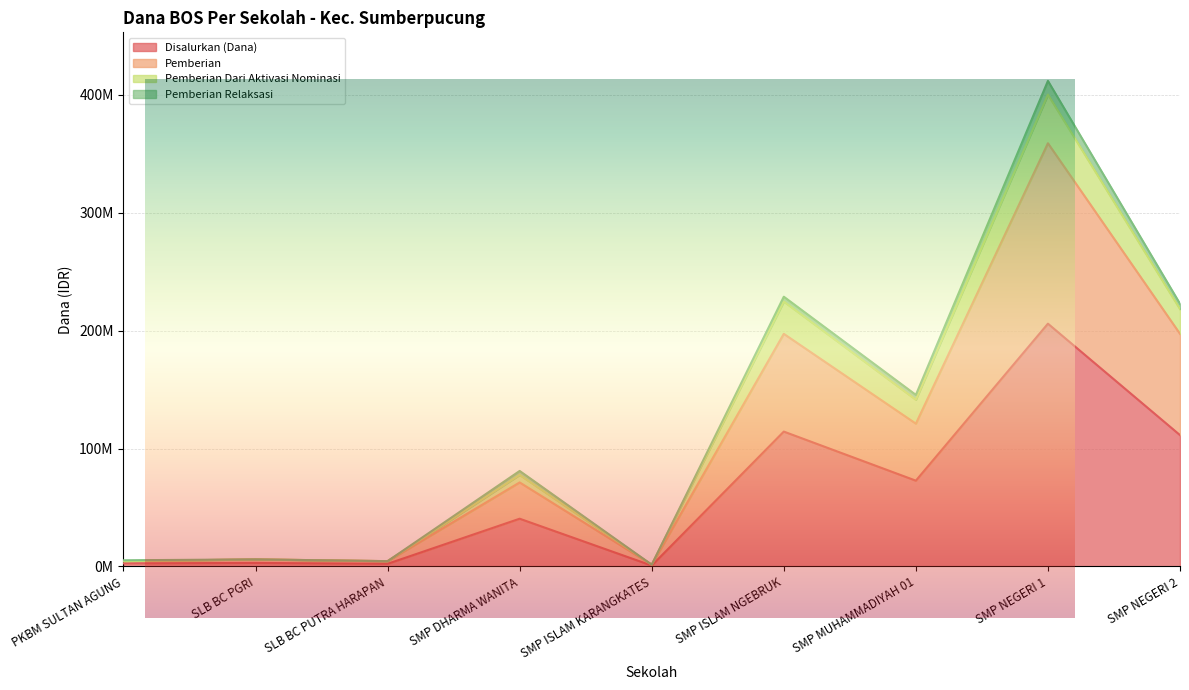

What is the maximum value shown in the chart?

400125000